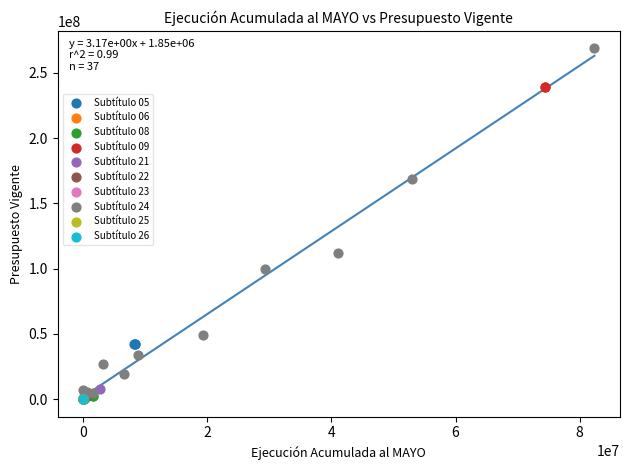

What are all the series names shown in the legend?

Subtítulo 05, Subtítulo 06, Subtítulo 08, Subtítulo 09, Subtítulo 21, Subtítulo 22, Subtítulo 23, Subtítulo 24, Subtítulo 25, Subtítulo 26